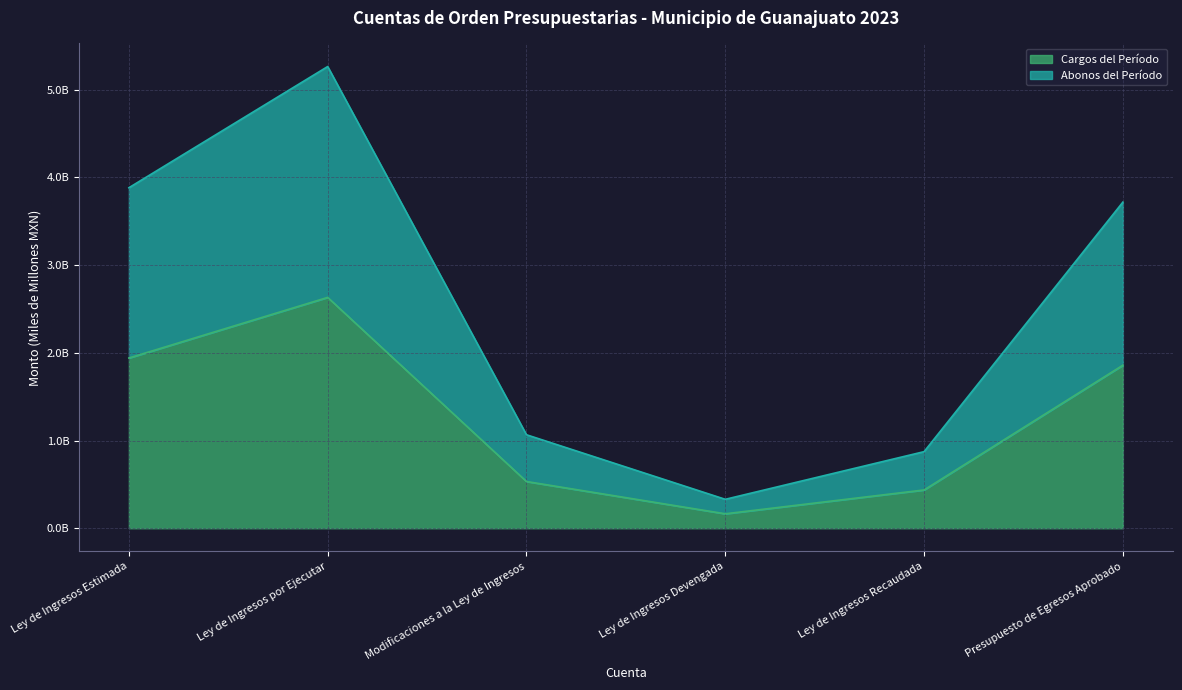

Is it true that Abonos del Período equals 1.8 at Modificaciones a la Ley de Ingresos?

False